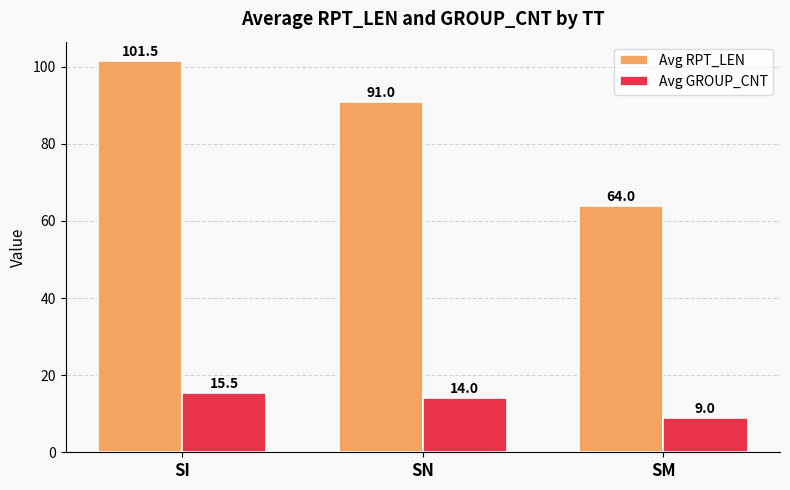

Reading left to right, extract all data points from this chart.

Avg RPT_LEN: 101.5	91.0	64.0
Avg GROUP_CNT: 15.5	14.0	9.0